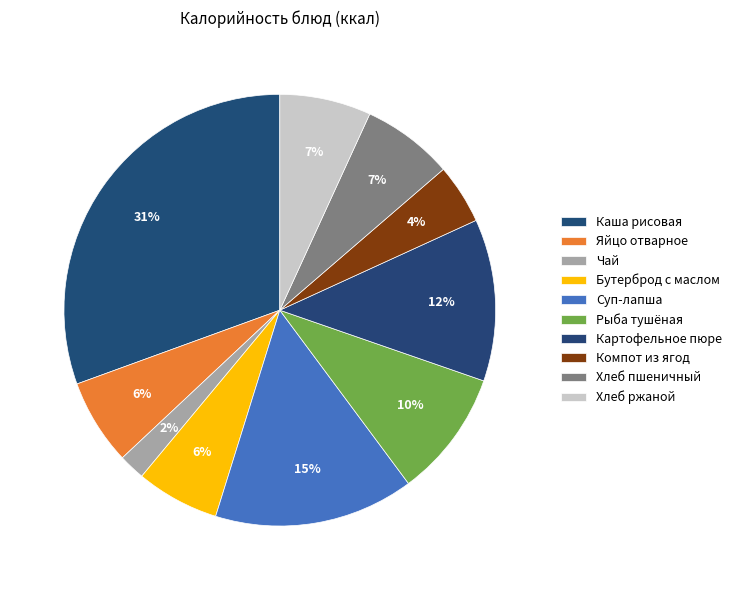

How many segments does this pie chart have?

10